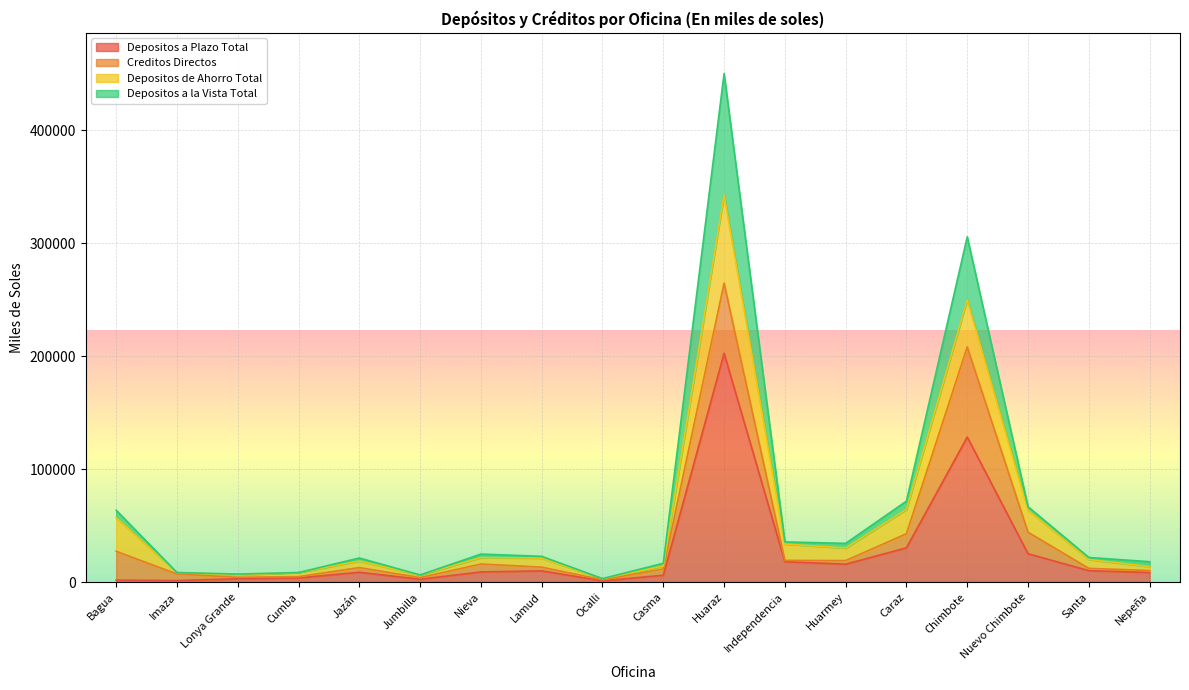

Which has a higher value, Lonya Grande or Santa?

Santa